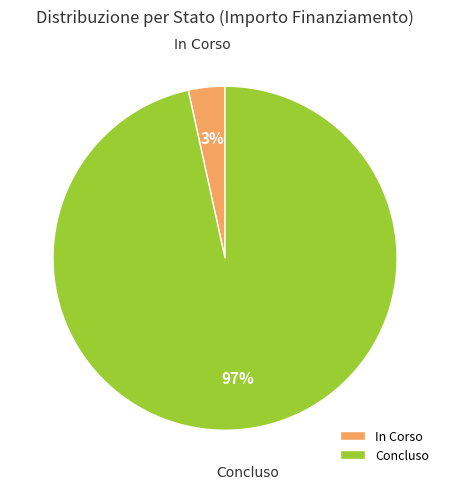

Is there any slice that represents more than half of the pie?

Yes